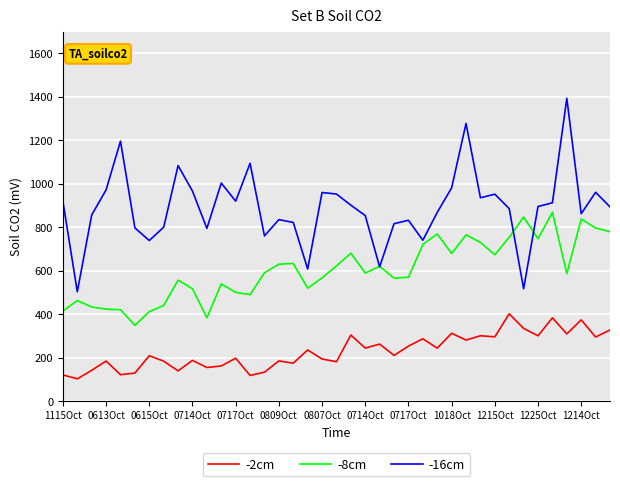

True or false: -2cm and -16cm intersect in this chart.

False